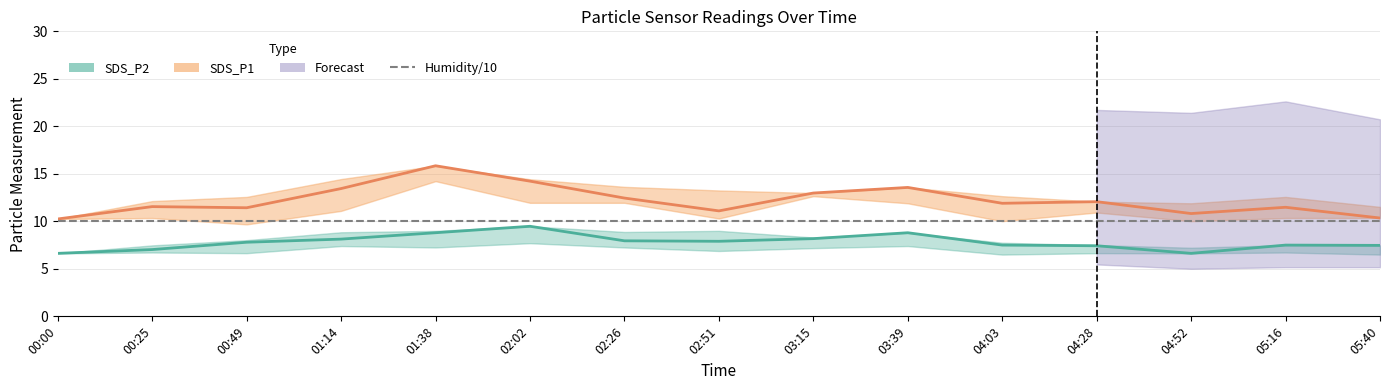

What is the difference between the highest and lowest values at 01:14?

5.3